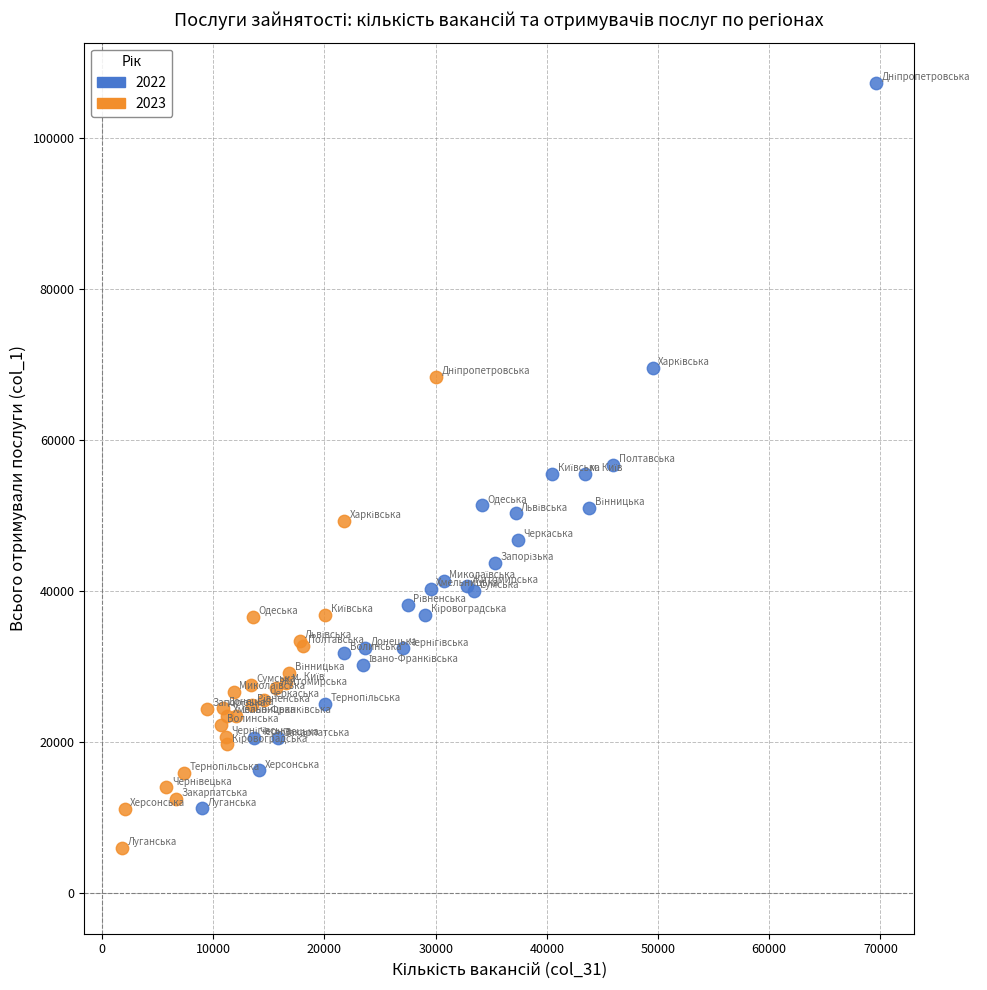

Which series has the largest Y range (max minus min)?

2022